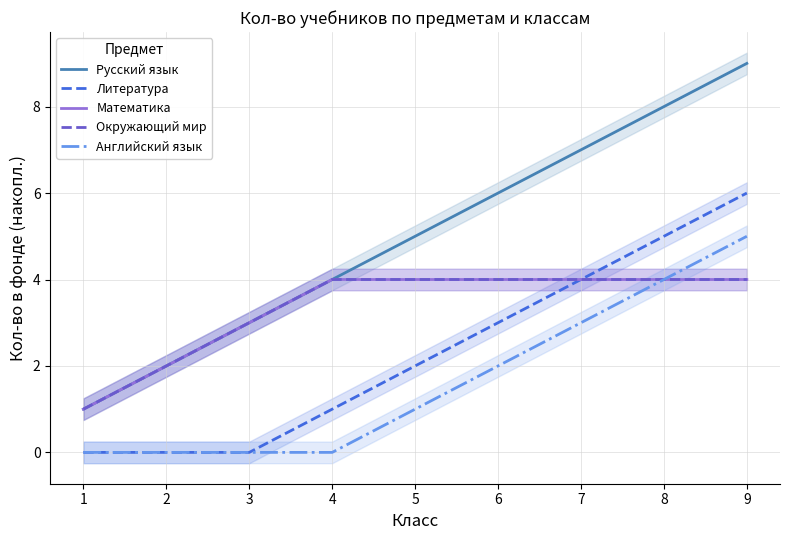

Between 8 and 4, which is larger?

8